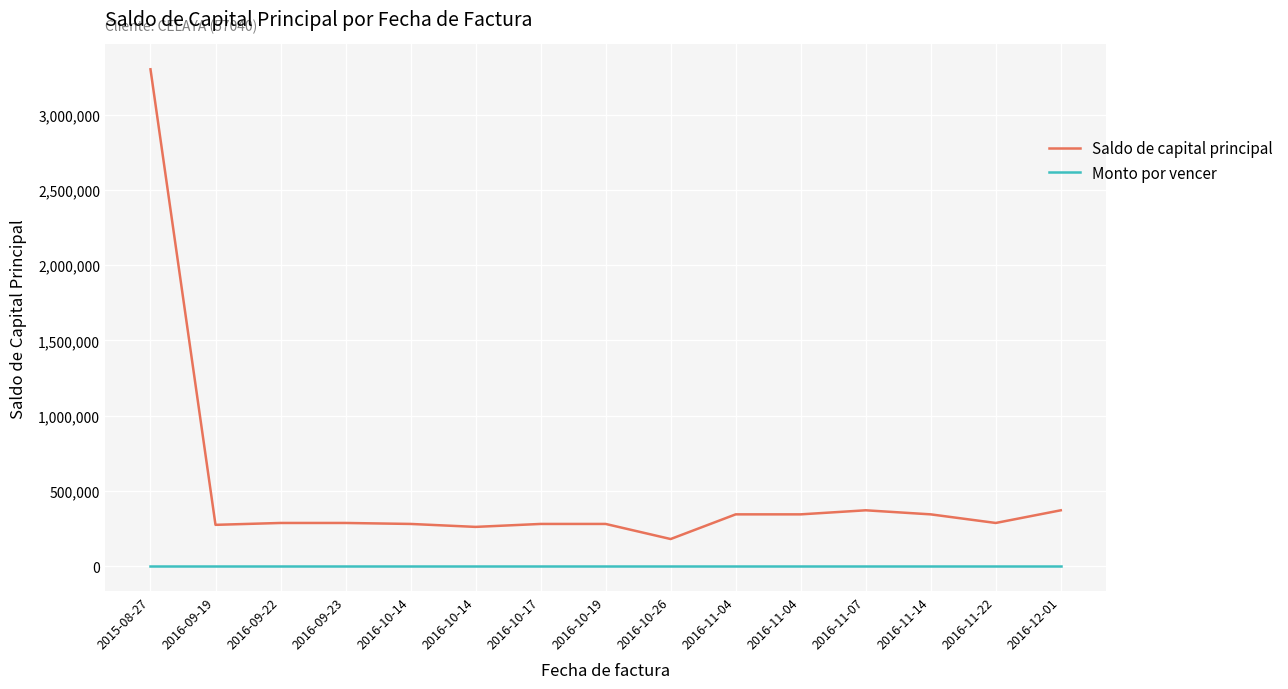

Reading left to right, extract all data points from this chart.

Saldo de capital principal: 2015-08-27=3300705.5	2016-09-19=274756.4	2016-09-22=287205.2	2016-09-23=287205.2	2016-10-14=280731.8	2016-10-14=261126.0	2016-10-17=280731.8	2016-10-19=280731.8	2016-10-26=180480.0	2016-11-04=344378.2	2016-11-04=344378.2	2016-11-07=371386.0	2016-11-14=344378.2	2016-11-22=287200.0	2016-12-01=371386.0
Monto por vencer: 2015-08-27=0.0	2016-09-19=0.0	2016-09-22=0.0	2016-09-23=0.0	2016-10-14=0.0	2016-10-14=0.0	2016-10-17=0.0	2016-10-19=0.0	2016-10-26=0.0	2016-11-04=0.0	2016-11-04=0.0	2016-11-07=0.0	2016-11-14=0.0	2016-11-22=0.0	2016-12-01=0.0